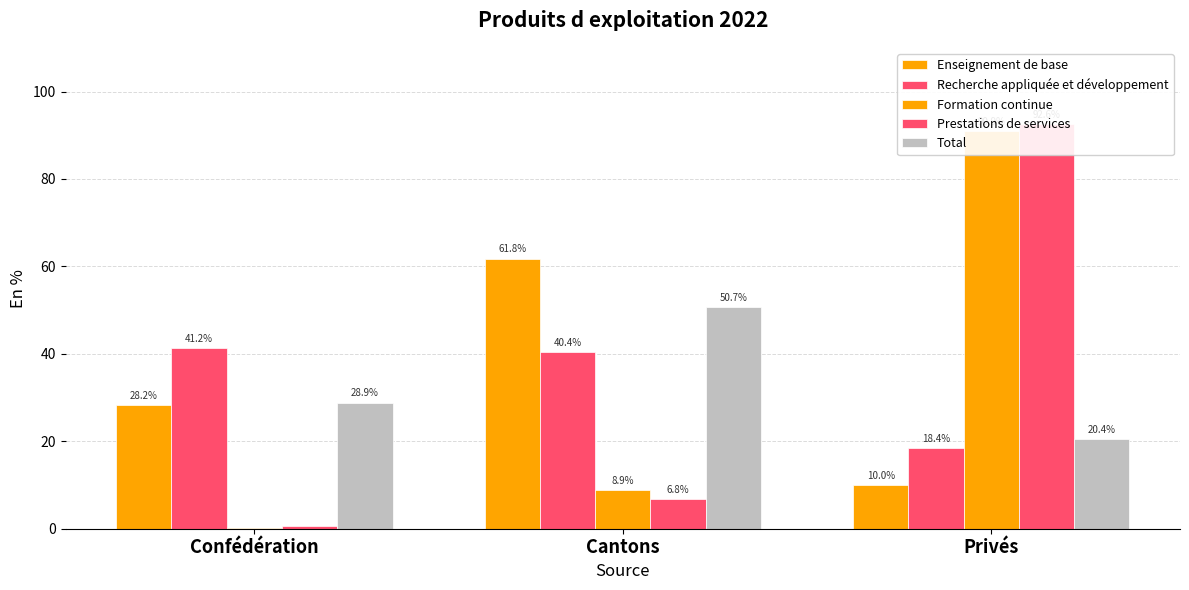

Reading right to left, what are all the values shown in this chart?

Enseignement de base: 10.0	61.8	28.2
Recherche appliquée et développement: 18.4	40.4	41.2
Formation continue: 90.9	8.9	0.2
Prestations de services: 92.6	6.8	0.7
Total: 20.4	50.7	28.9